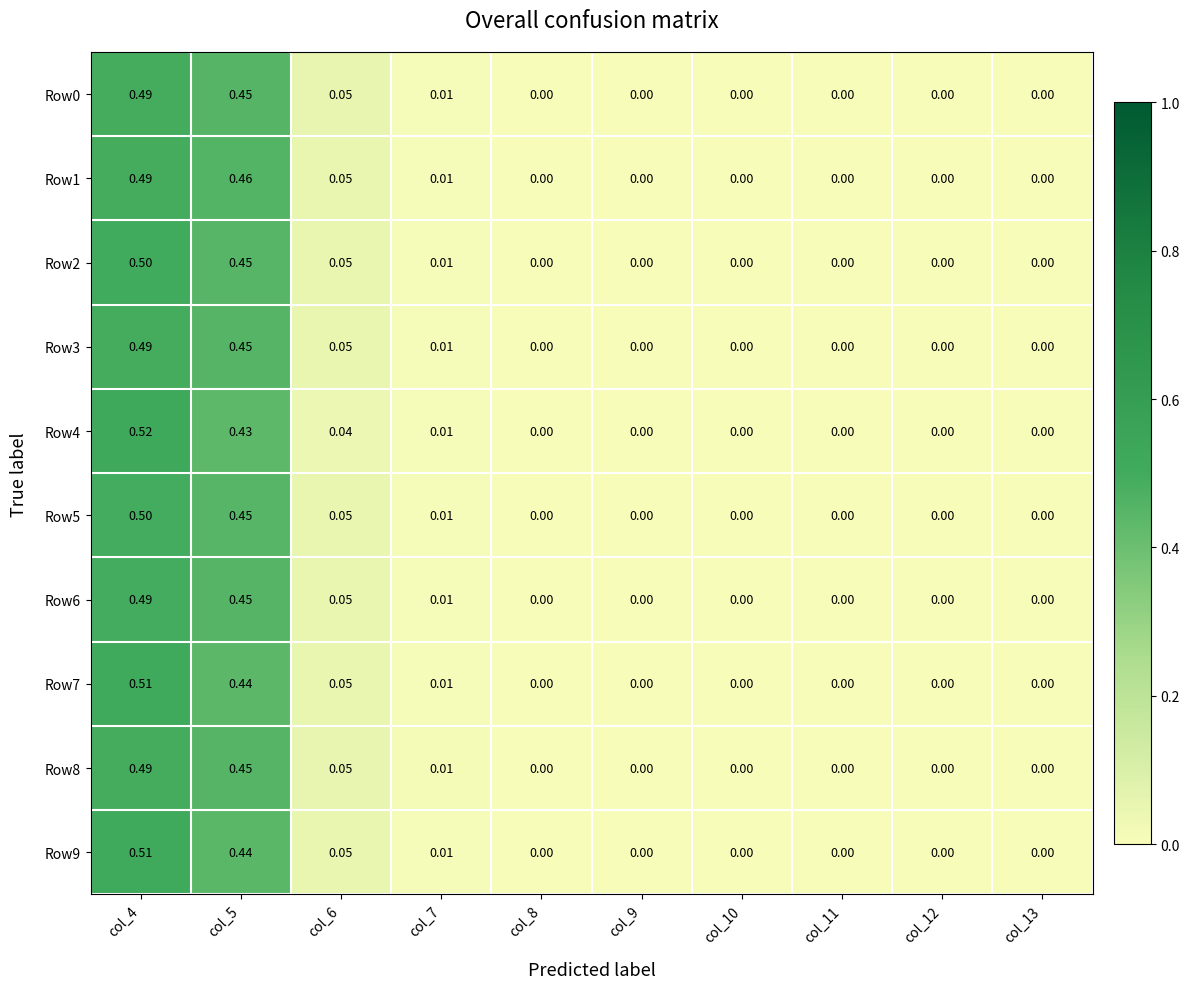

Which series changed the most between col_4 and col_7?

Row4